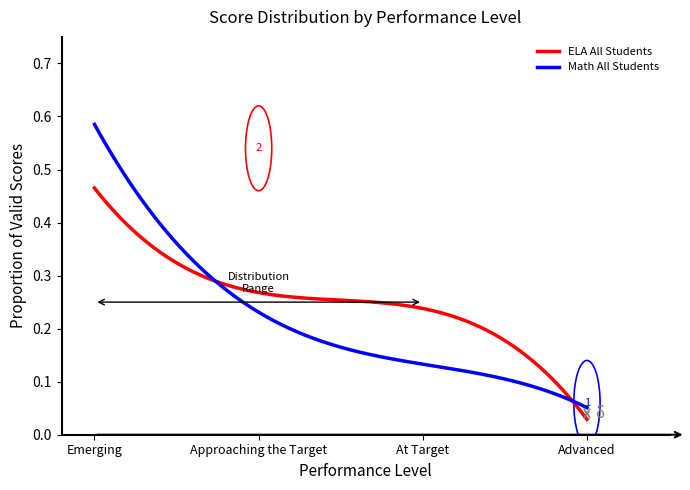

Which series has the largest range (max minus min)?

Math All Students